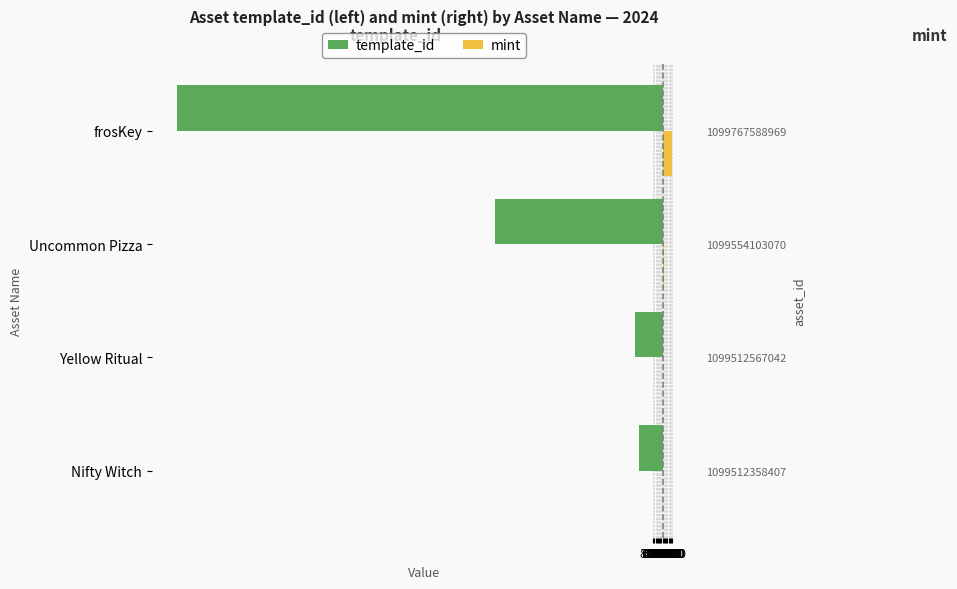

How many values in the mint series exceed 1235?

1